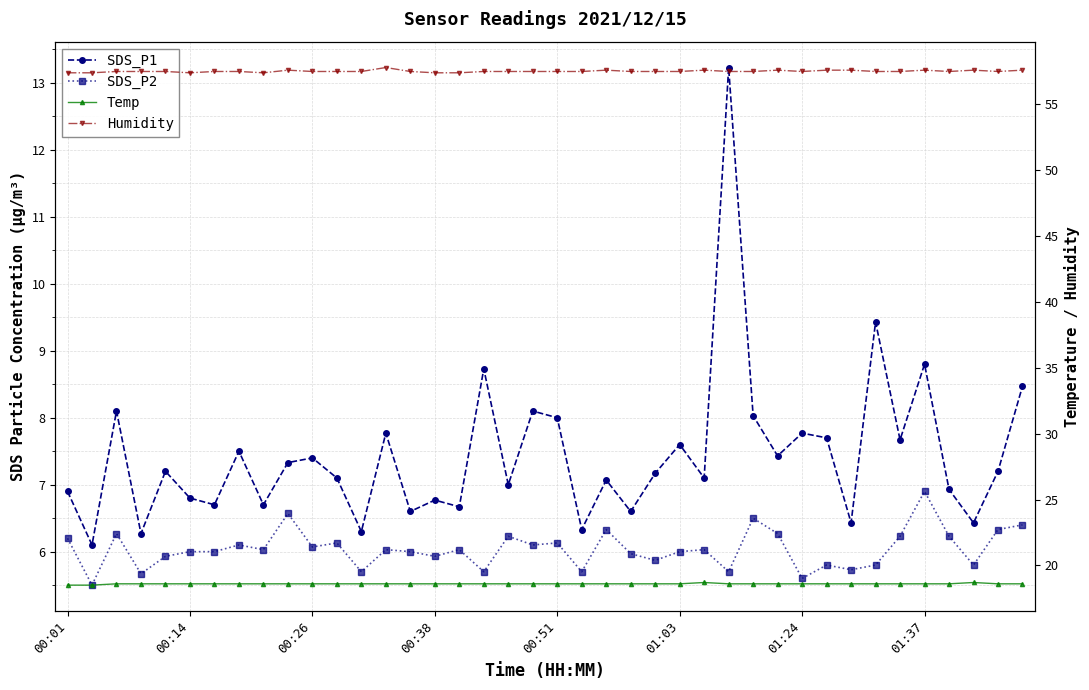

What is the difference between the highest and lowest values at 00:14?

51.9